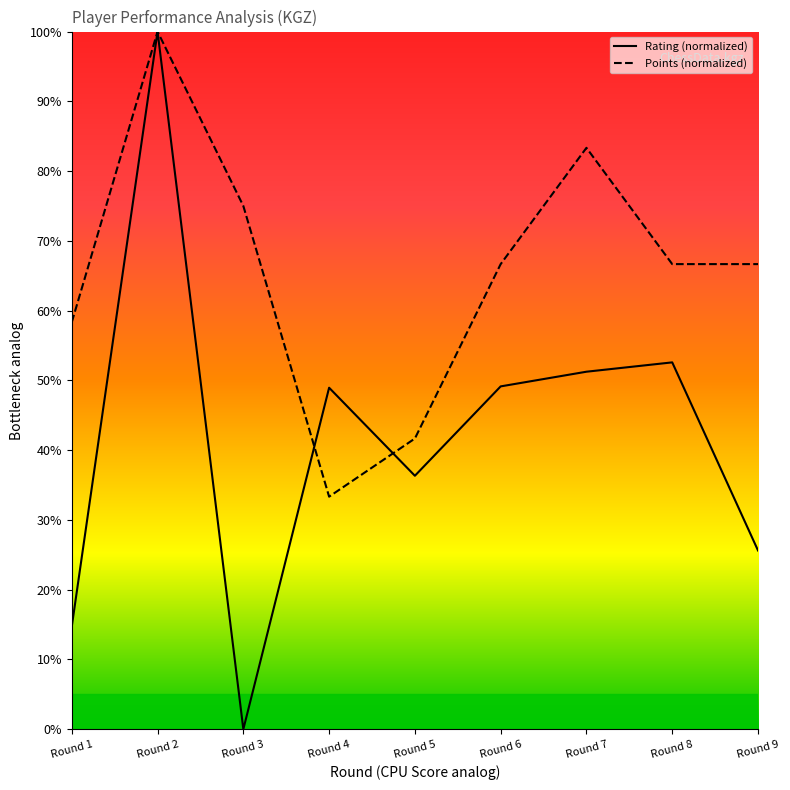

At which category is the sum across all series the highest?

Round 2